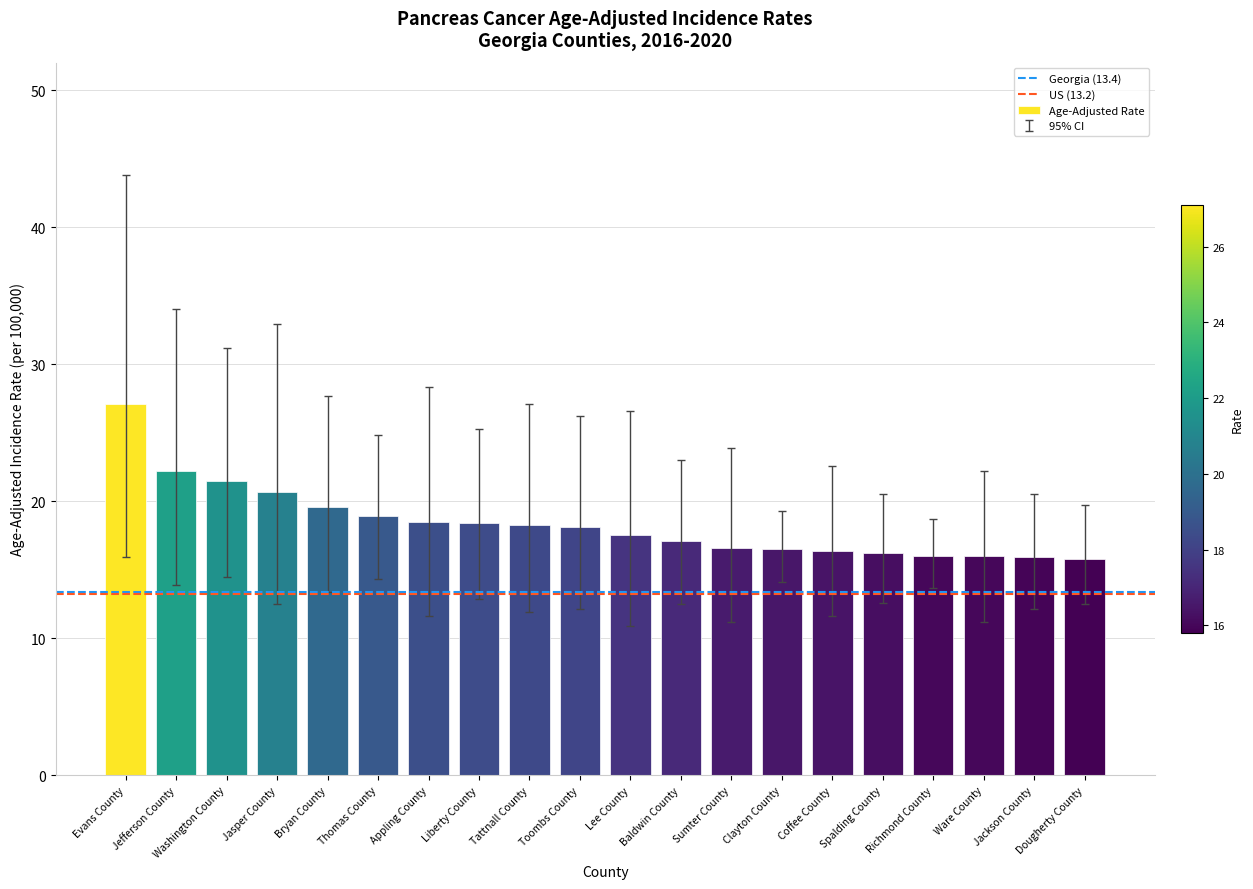

The value at Thomas County is 9.6. True or false?

False